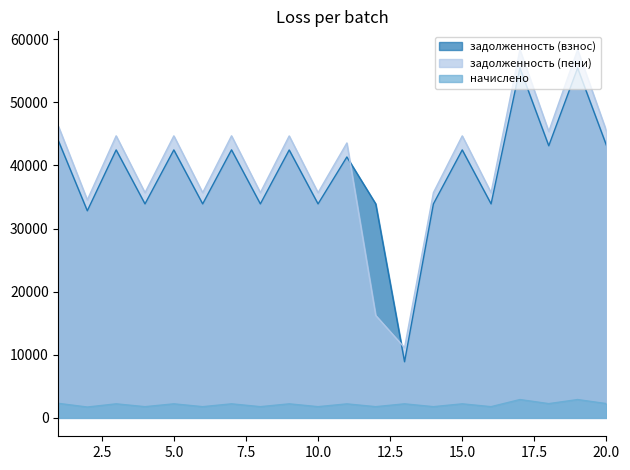

In задолженность (пени), how many points are higher than both neighbors (excluding endpoints)?

8